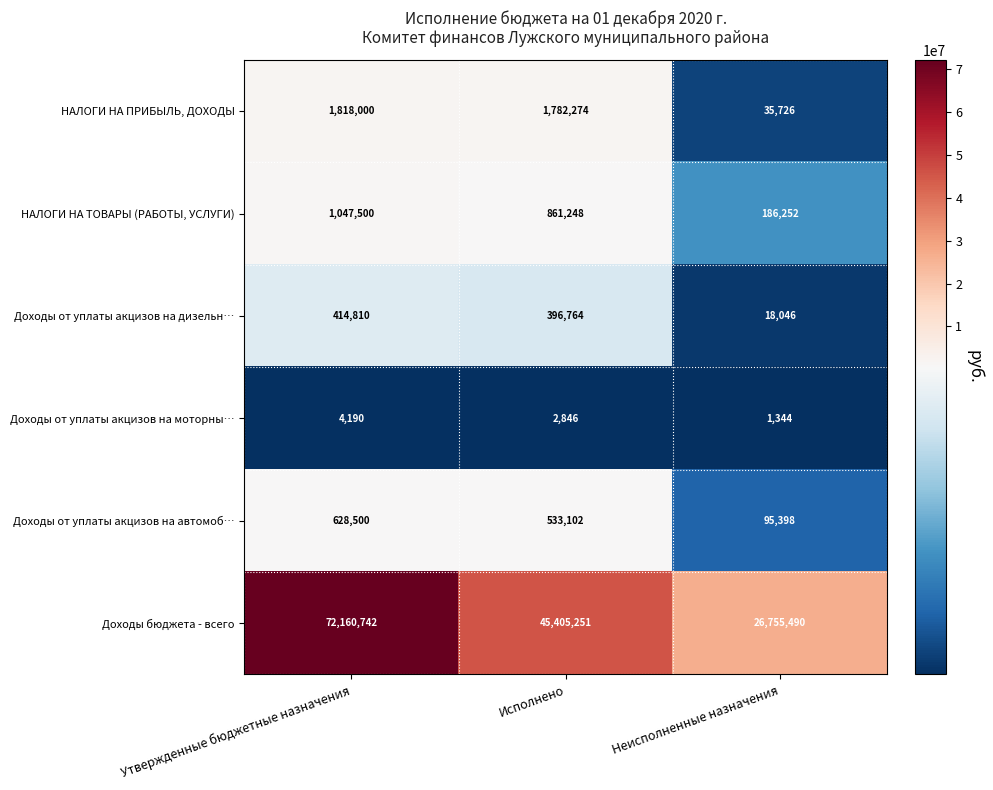

True or false: Доходы от уплаты акцизов на моторны… has a value of 4454 at Исполнено.

False